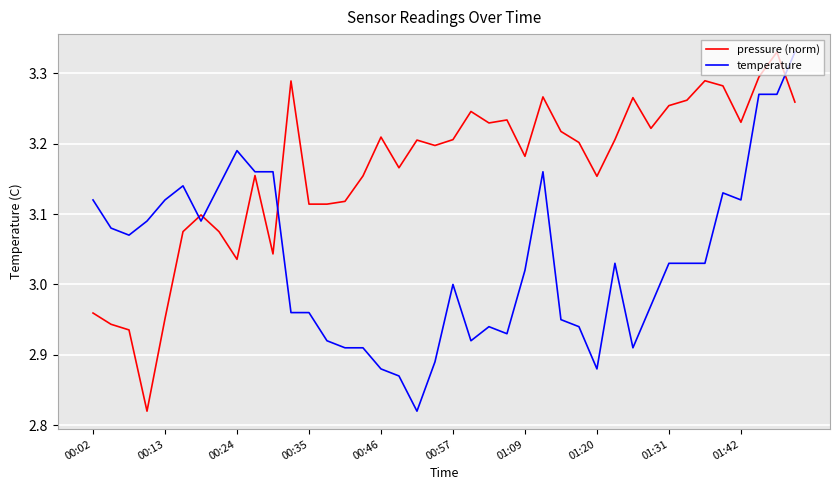

How many series are shown in this chart?

2